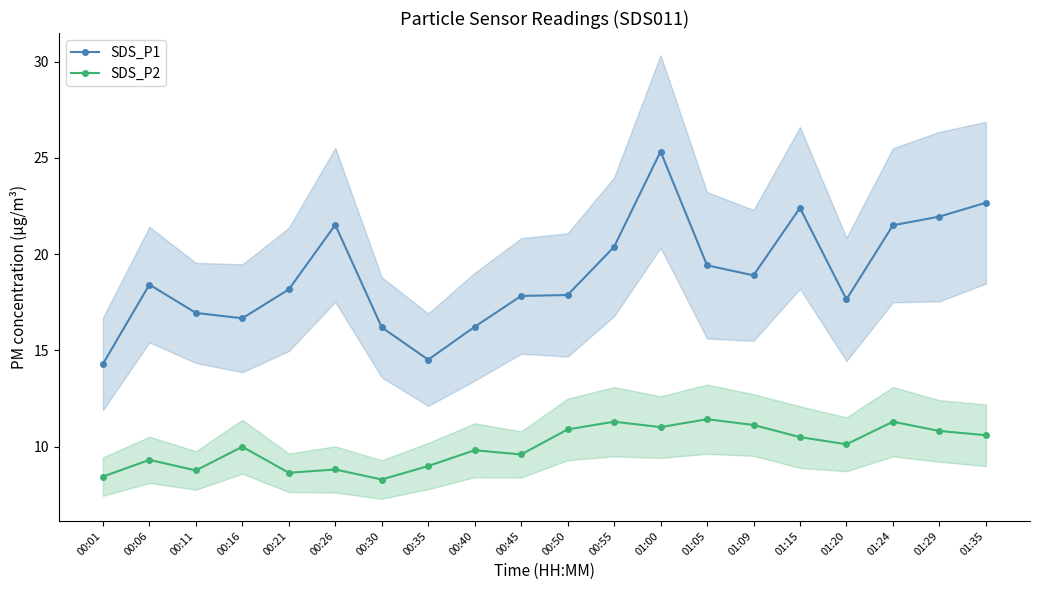

True or false: SDS_P2 and SDS_P1 cross at least once.

False